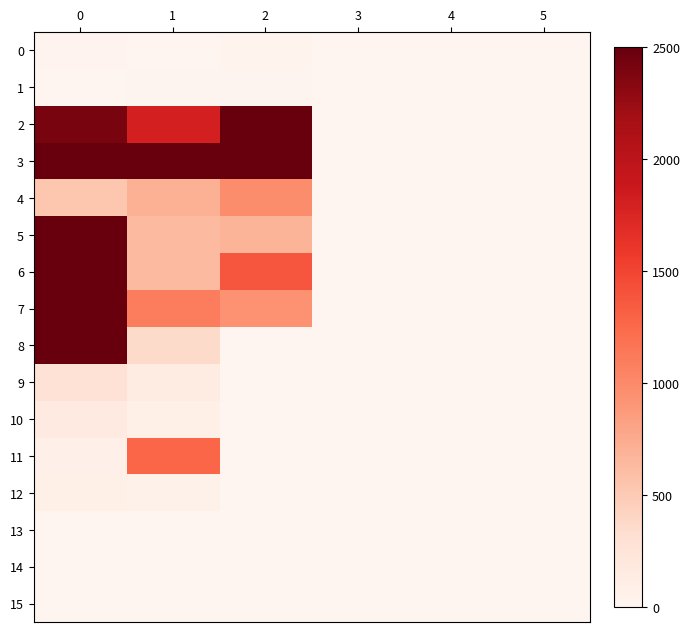

Which series has the widest spread of values?

6